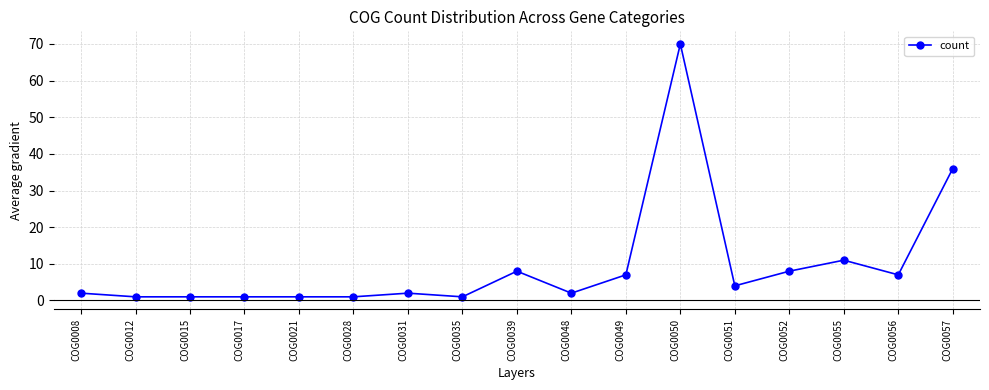

Count the number of categories in the chart.

17